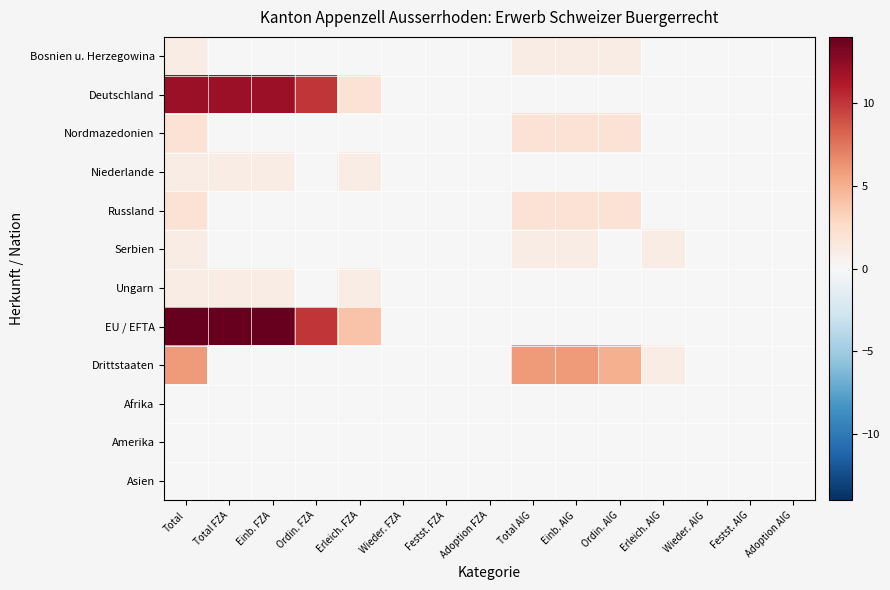

Reading left to right, what are all the values shown in this chart?

Bosnien u. Herzegowina: Total=1	Total FZA=0	Einb. FZA=0	Ordin. FZA=0	Erleich. FZA=0	Wieder. FZA=0	Festst. FZA=0	Adoption FZA=0	Total AIG=1	Einb. AIG=1	Ordin. AIG=1	Erleich. AIG=0	Wieder. AIG=0	Festst. AIG=0	Adoption AIG=0
Deutschland: Total=12	Total FZA=12	Einb. FZA=12	Ordin. FZA=10	Erleich. FZA=2	Wieder. FZA=0	Festst. FZA=0	Adoption FZA=0	Total AIG=0	Einb. AIG=0	Ordin. AIG=0	Erleich. AIG=0	Wieder. AIG=0	Festst. AIG=0	Adoption AIG=0
Nordmazedonien: Total=2	Total FZA=0	Einb. FZA=0	Ordin. FZA=0	Erleich. FZA=0	Wieder. FZA=0	Festst. FZA=0	Adoption FZA=0	Total AIG=2	Einb. AIG=2	Ordin. AIG=2	Erleich. AIG=0	Wieder. AIG=0	Festst. AIG=0	Adoption AIG=0
Niederlande: Total=1	Total FZA=1	Einb. FZA=1	Ordin. FZA=0	Erleich. FZA=1	Wieder. FZA=0	Festst. FZA=0	Adoption FZA=0	Total AIG=0	Einb. AIG=0	Ordin. AIG=0	Erleich. AIG=0	Wieder. AIG=0	Festst. AIG=0	Adoption AIG=0
Russland: Total=2	Total FZA=0	Einb. FZA=0	Ordin. FZA=0	Erleich. FZA=0	Wieder. FZA=0	Festst. FZA=0	Adoption FZA=0	Total AIG=2	Einb. AIG=2	Ordin. AIG=2	Erleich. AIG=0	Wieder. AIG=0	Festst. AIG=0	Adoption AIG=0
Serbien: Total=1	Total FZA=0	Einb. FZA=0	Ordin. FZA=0	Erleich. FZA=0	Wieder. FZA=0	Festst. FZA=0	Adoption FZA=0	Total AIG=1	Einb. AIG=1	Ordin. AIG=0	Erleich. AIG=1	Wieder. AIG=0	Festst. AIG=0	Adoption AIG=0
Ungarn: Total=1	Total FZA=1	Einb. FZA=1	Ordin. FZA=0	Erleich. FZA=1	Wieder. FZA=0	Festst. FZA=0	Adoption FZA=0	Total AIG=0	Einb. AIG=0	Ordin. AIG=0	Erleich. AIG=0	Wieder. AIG=0	Festst. AIG=0	Adoption AIG=0
EU / EFTA: Total=14	Total FZA=14	Einb. FZA=14	Ordin. FZA=10	Erleich. FZA=4	Wieder. FZA=0	Festst. FZA=0	Adoption FZA=0	Total AIG=0	Einb. AIG=0	Ordin. AIG=0	Erleich. AIG=0	Wieder. AIG=0	Festst. AIG=0	Adoption AIG=0
Drittstaaten: Total=6	Total FZA=0	Einb. FZA=0	Ordin. FZA=0	Erleich. FZA=0	Wieder. FZA=0	Festst. FZA=0	Adoption FZA=0	Total AIG=6	Einb. AIG=6	Ordin. AIG=5	Erleich. AIG=1	Wieder. AIG=0	Festst. AIG=0	Adoption AIG=0
Afrika: Total=0	Total FZA=0	Einb. FZA=0	Ordin. FZA=0	Erleich. FZA=0	Wieder. FZA=0	Festst. FZA=0	Adoption FZA=0	Total AIG=0	Einb. AIG=0	Ordin. AIG=0	Erleich. AIG=0	Wieder. AIG=0	Festst. AIG=0	Adoption AIG=0
Amerika: Total=0	Total FZA=0	Einb. FZA=0	Ordin. FZA=0	Erleich. FZA=0	Wieder. FZA=0	Festst. FZA=0	Adoption FZA=0	Total AIG=0	Einb. AIG=0	Ordin. AIG=0	Erleich. AIG=0	Wieder. AIG=0	Festst. AIG=0	Adoption AIG=0
Asien: Total=0	Total FZA=0	Einb. FZA=0	Ordin. FZA=0	Erleich. FZA=0	Wieder. FZA=0	Festst. FZA=0	Adoption FZA=0	Total AIG=0	Einb. AIG=0	Ordin. AIG=0	Erleich. AIG=0	Wieder. AIG=0	Festst. AIG=0	Adoption AIG=0